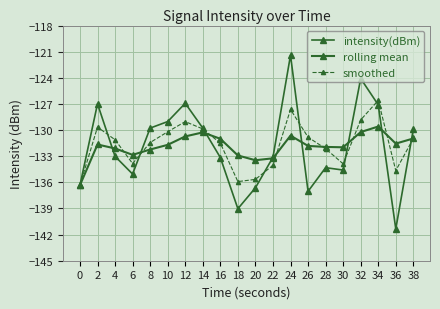

What is the difference between the rolling mean values at 4 and 0?

4.2